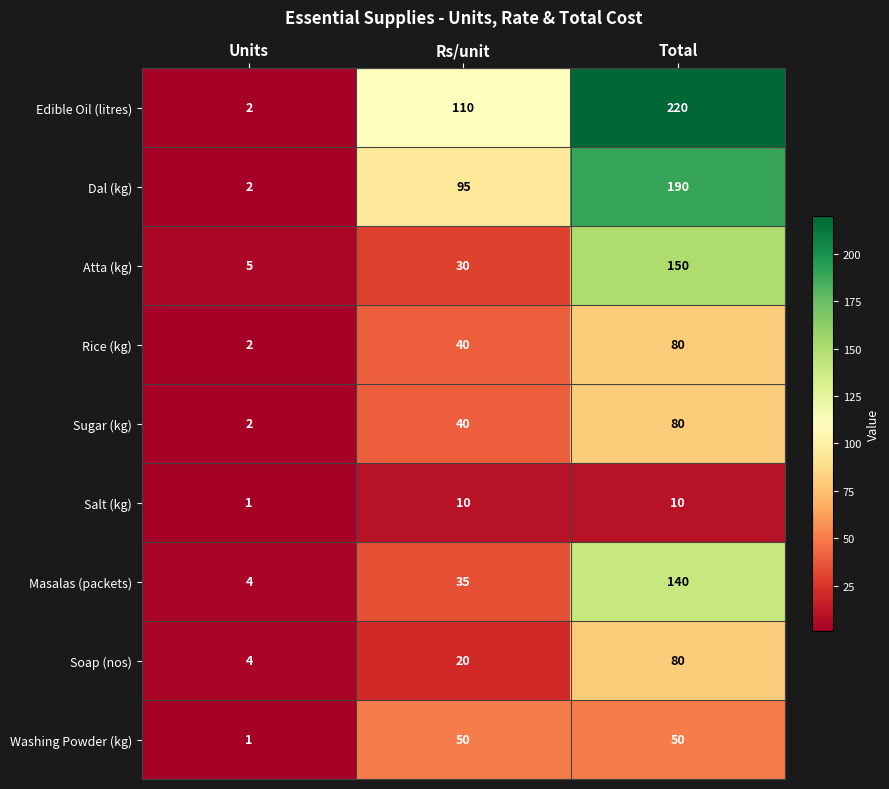

Which label corresponds to the largest value in the chart?

Total